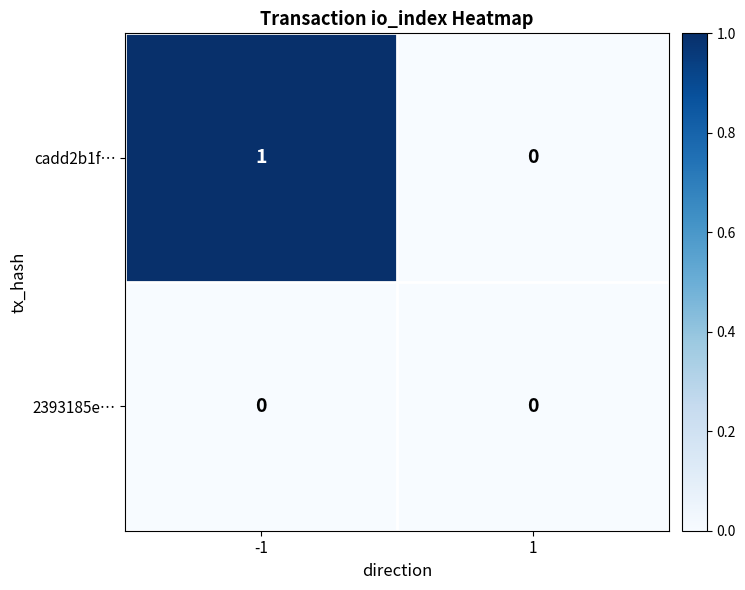

How many data points does each series have?

2